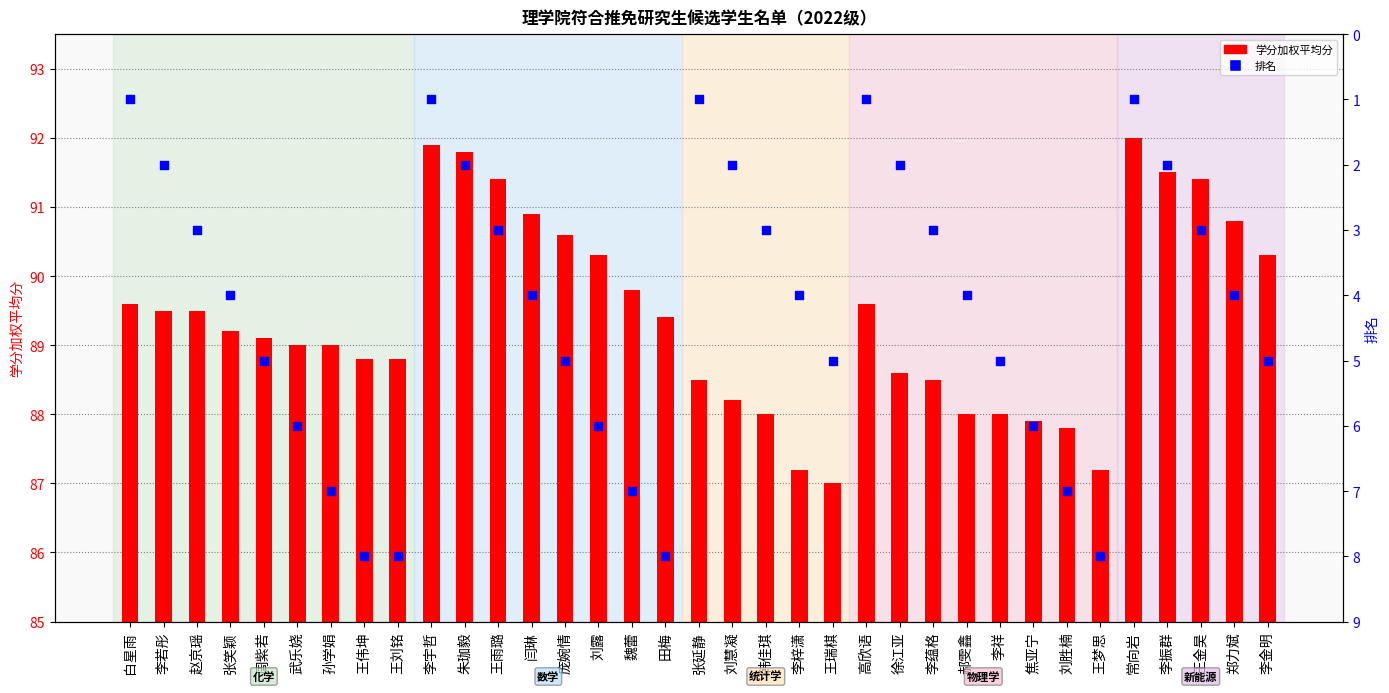

At which category is the sum across all series the highest?

田梅